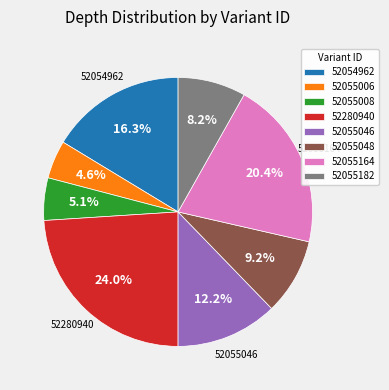

Is there a majority slice in this chart?

No